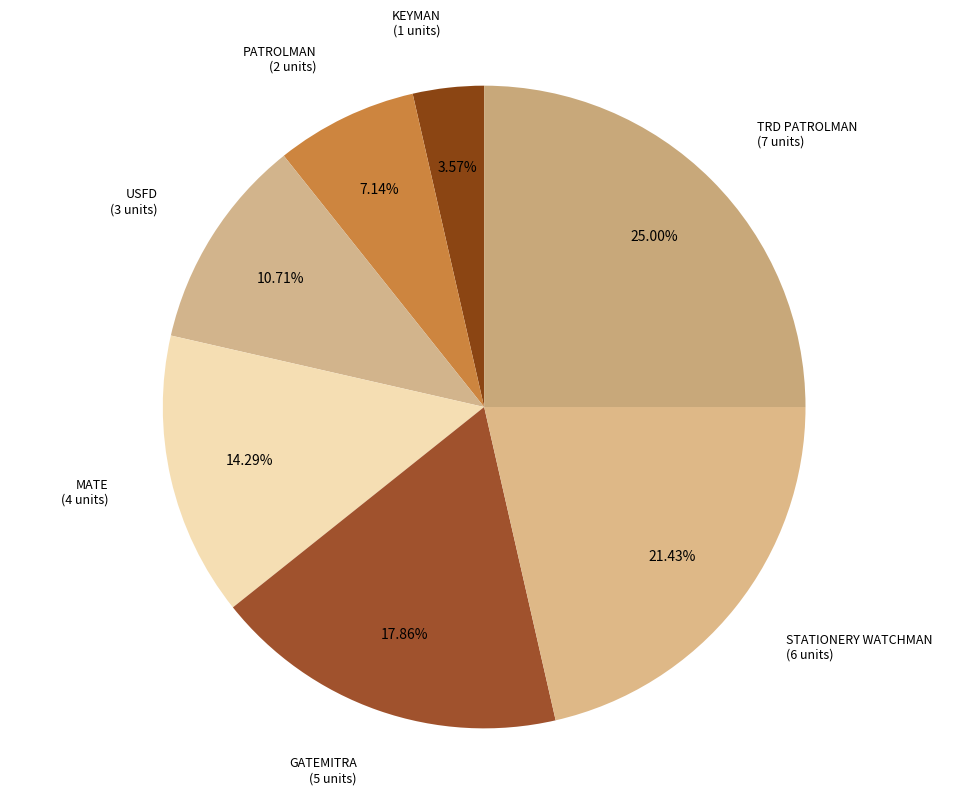

Is the sum of KEYMAN and STATIONERY WATCHMAN greater than half?

No